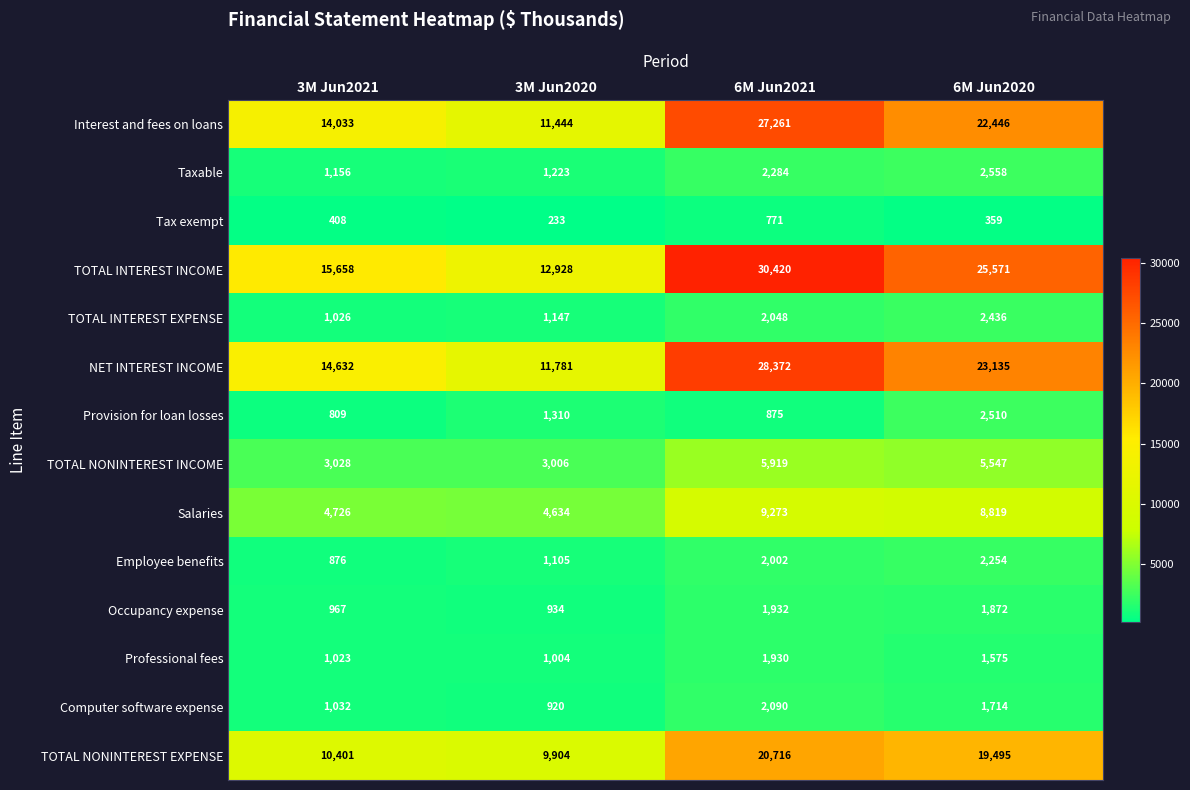

How many categories are shown in the chart?

4